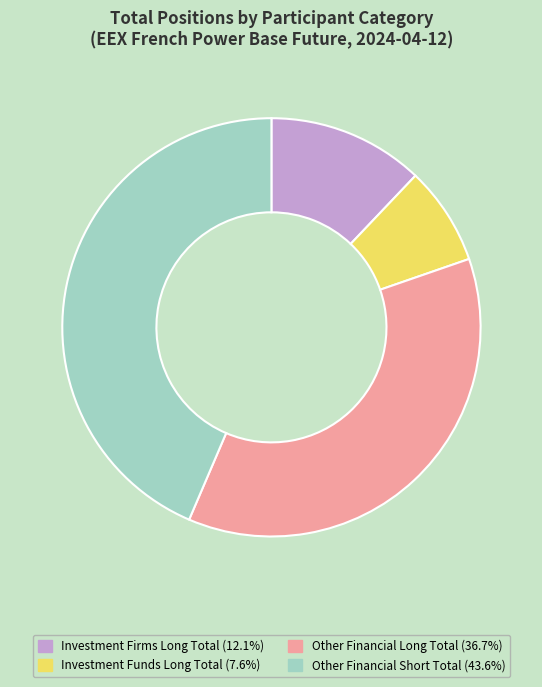

Is Investment Firms Long Total the majority of the pie?

No